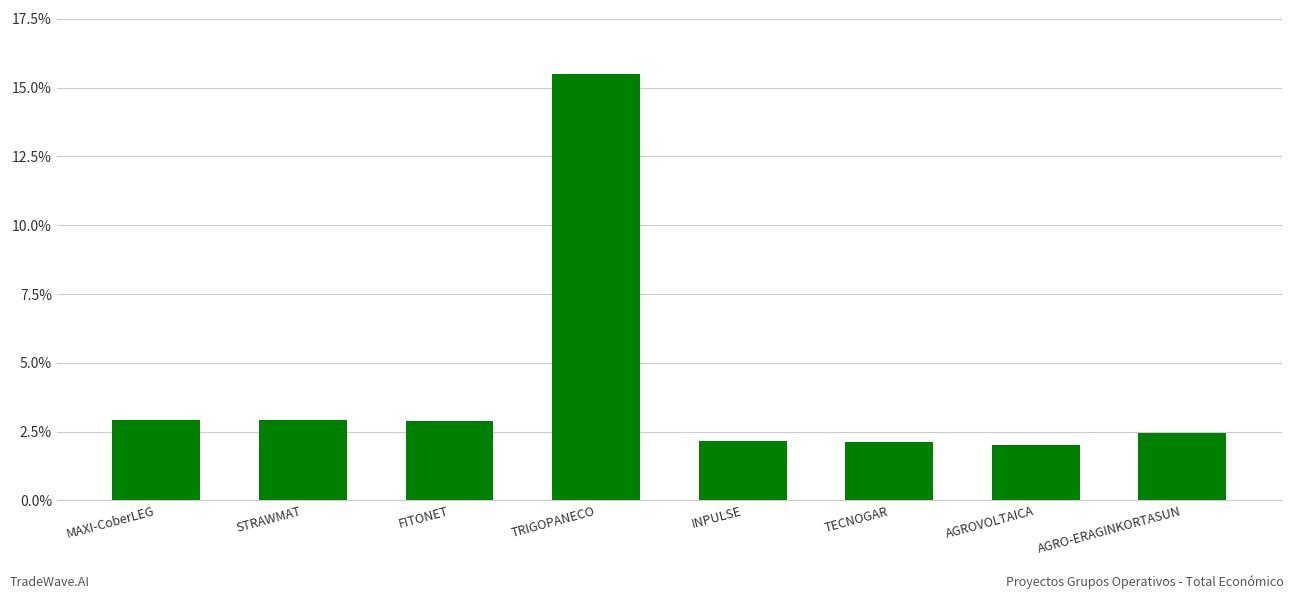

What is the approximate value at MAXI-CoberLEG?

2.9